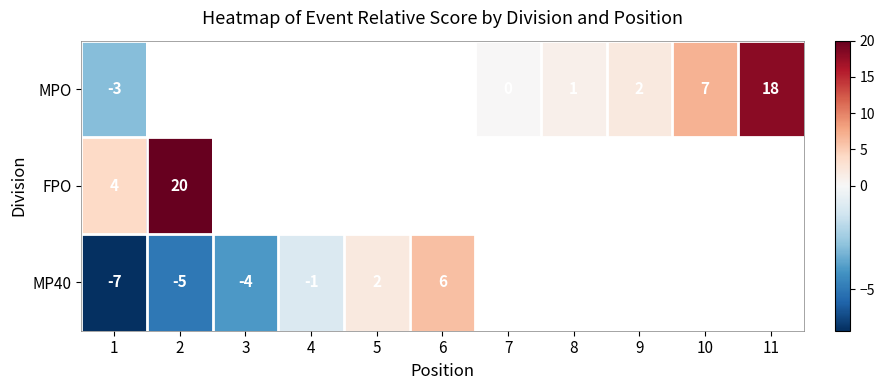

How many data points does each series have?

11